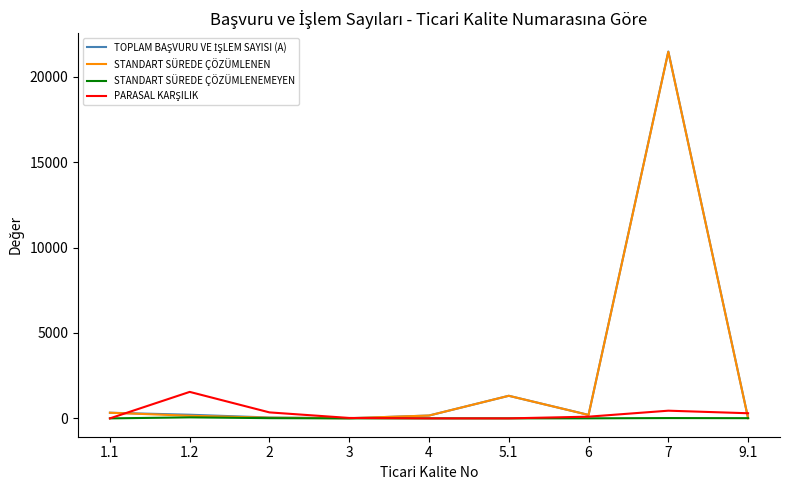

What is the minimum value for STANDART SÜREDE ÇÖZÜMLENEN?

9